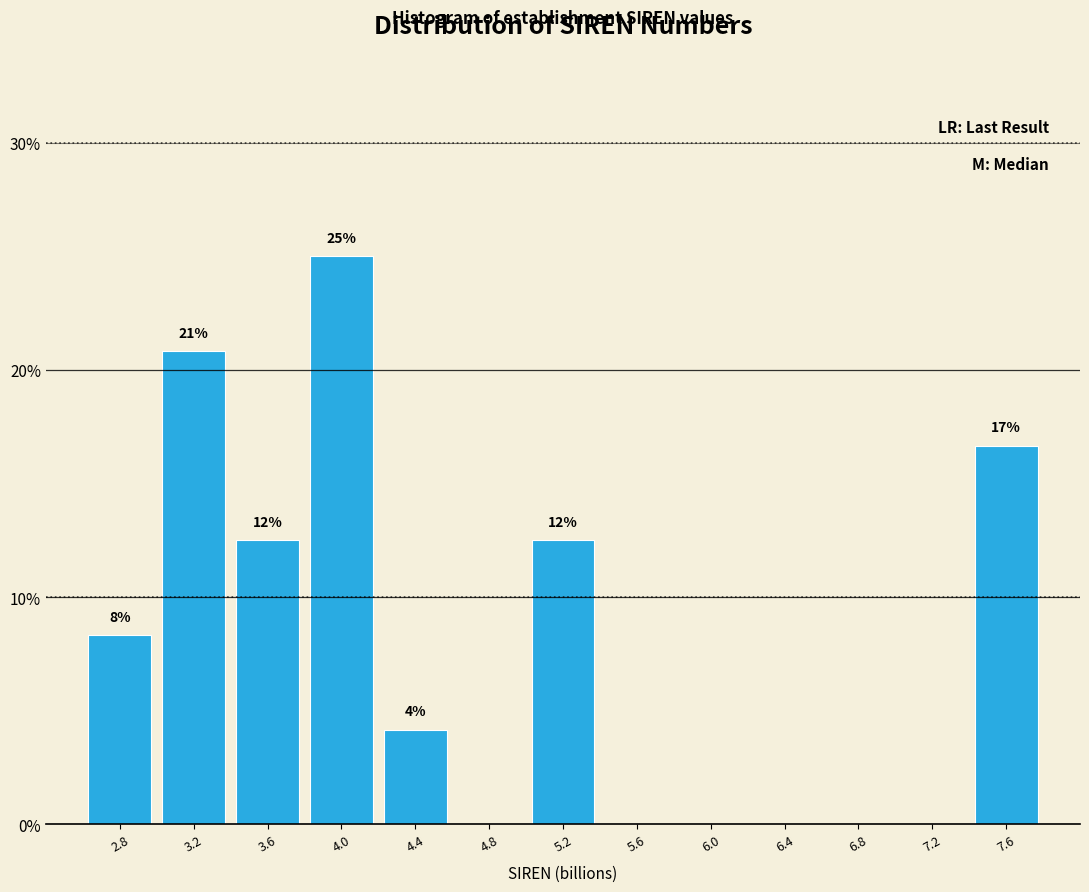

Are the bars horizontal?

No